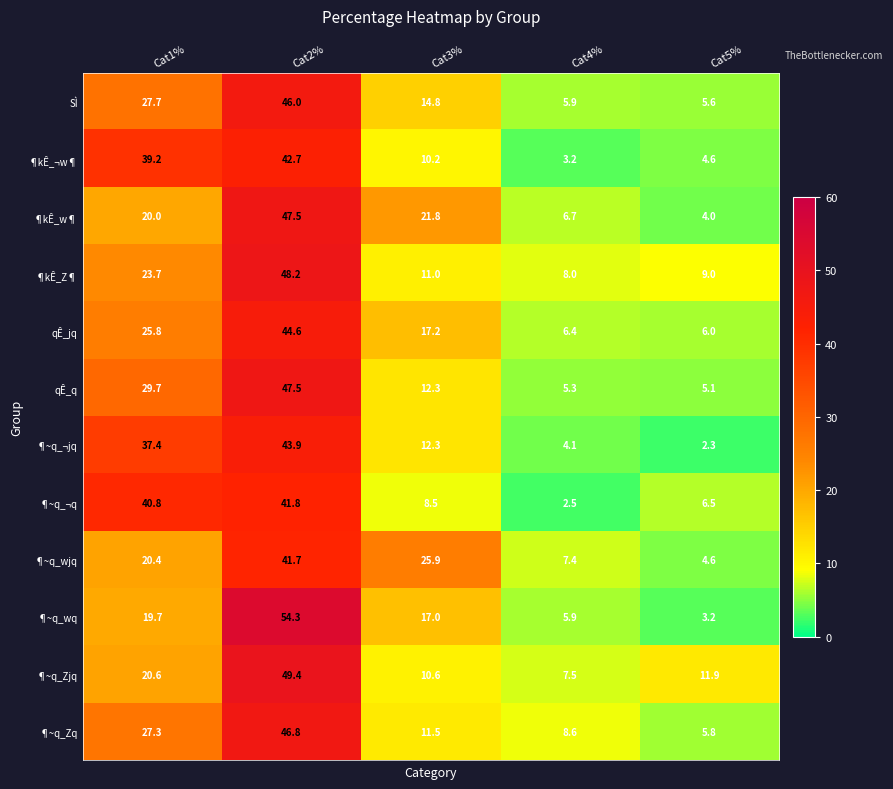

What is the difference between the ¶kÊ_Z¶ values at Cat3% and Cat5%?

2.0